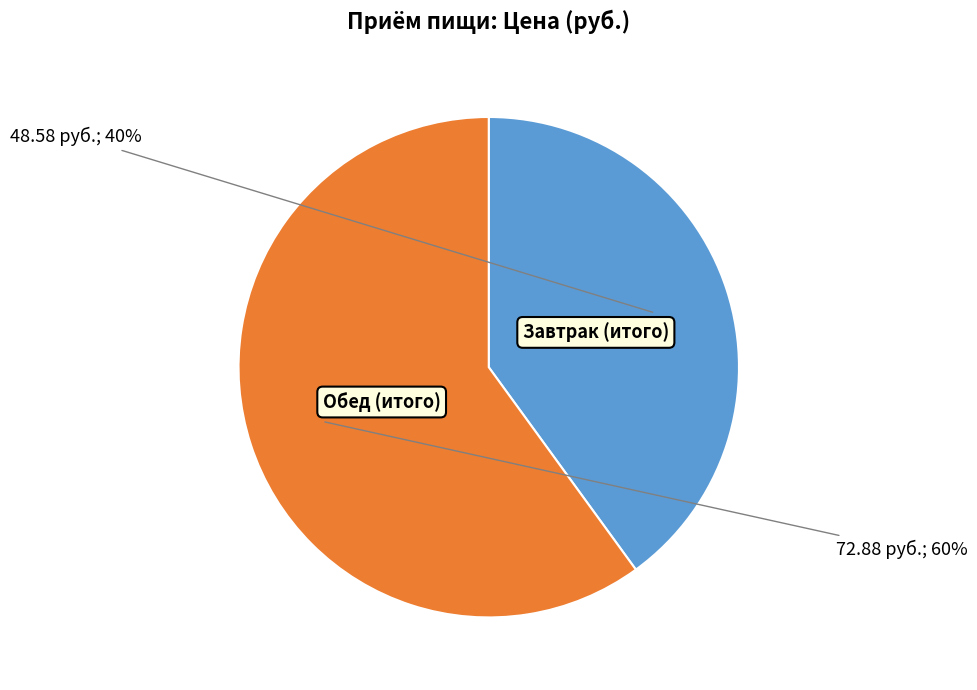

How many slices are in this pie chart?

2